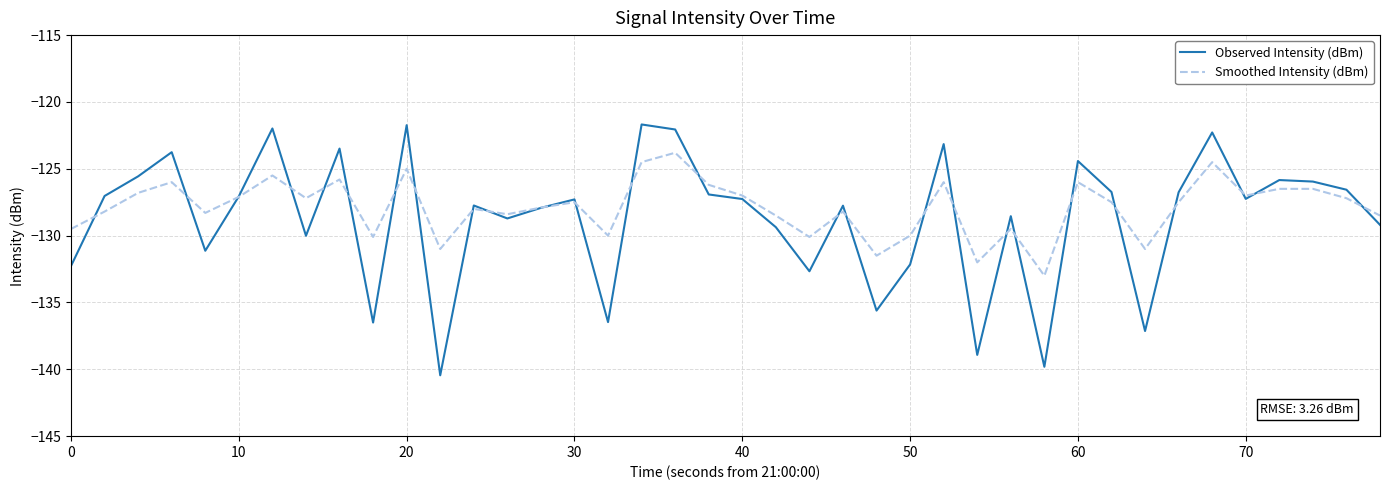

List the series in order of their peak value, highest first.

Observed Intensity (dBm), Smoothed Intensity (dBm)